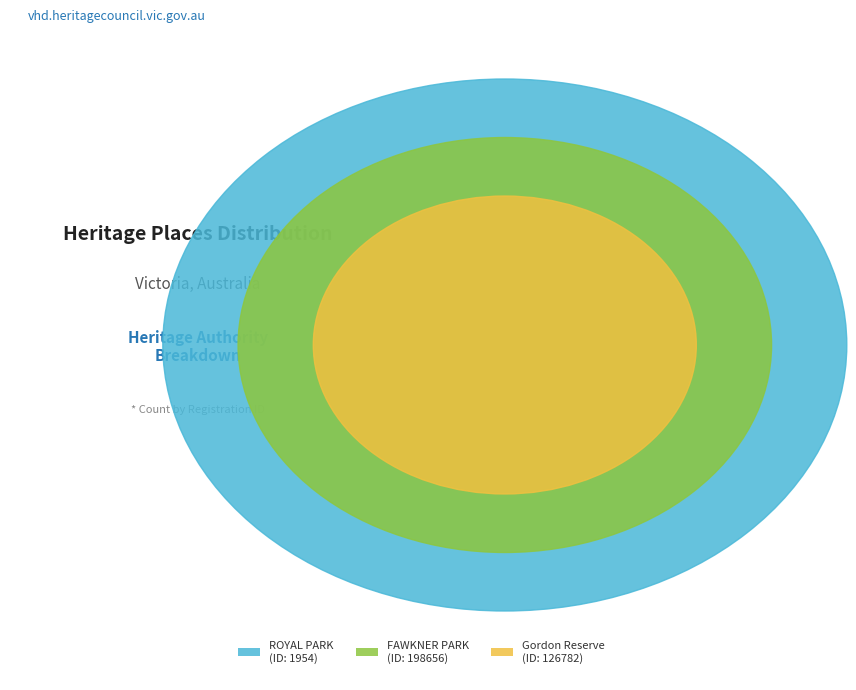

Does any single category account for the majority?

Yes